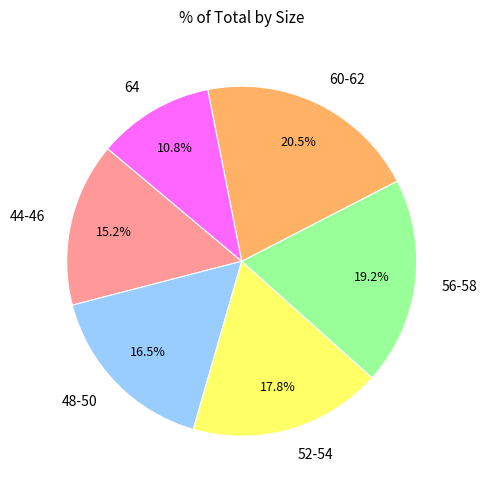

What is the total percentage of 60-62 and 44-46?

35.7%